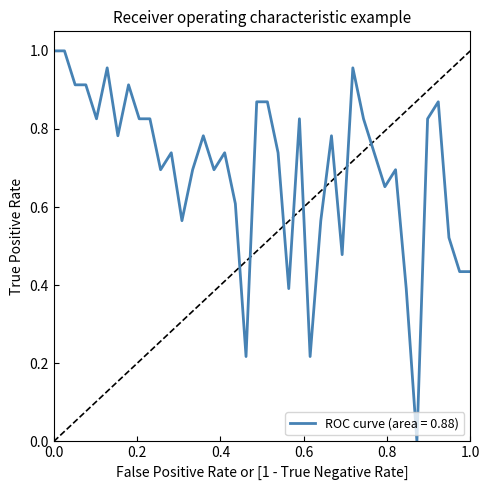

Rank the categories by value from lowest to highest.

35, 19, 25, 23, 34, 39, 40, 28, 38, 13, 26, 18, 32, 11, 14, 16, 33, 12, 17, 22, 31, 7, 15, 27, 5, 9, 10, 24, 30, 36, 20, 21, 37, 3, 4, 8, 6, 29, 1, 2